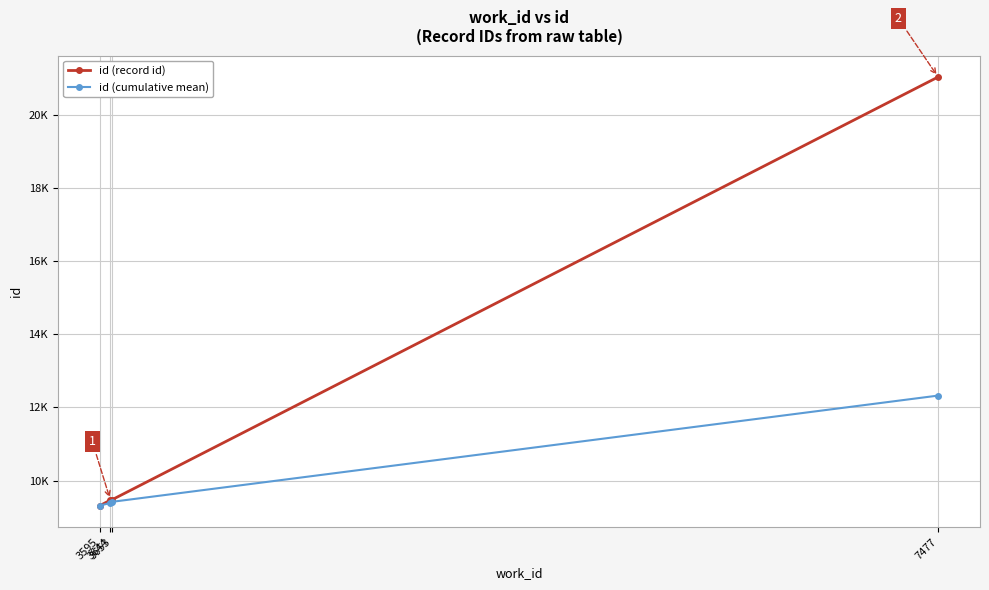

True or false: id (record id) has a value of 32308 at 7477.

False